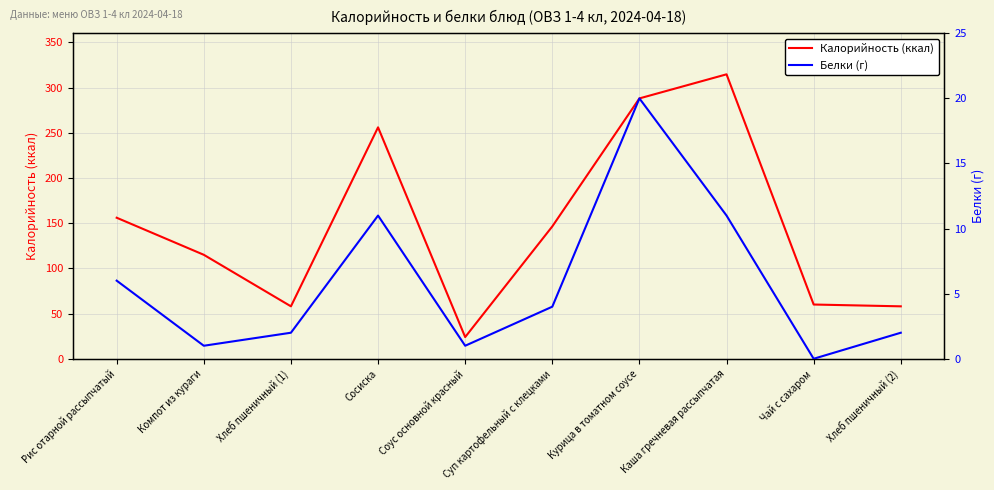

How many interior local peaks does the Белки (г) series have?

2